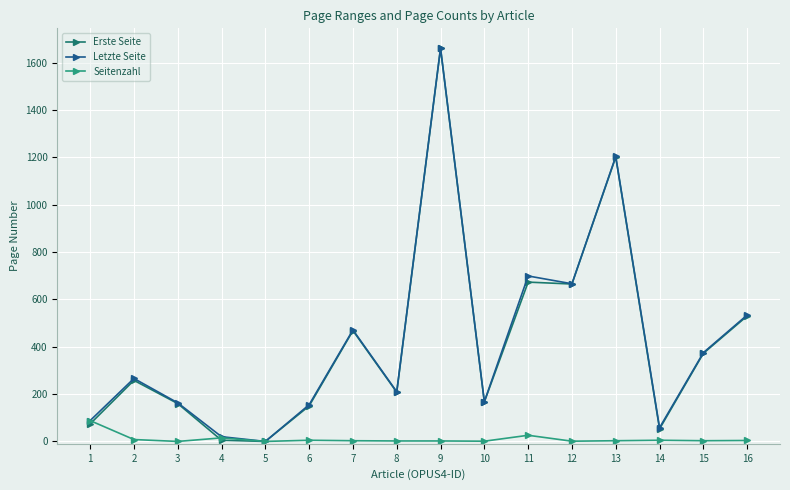

How many data points does each series have?

16